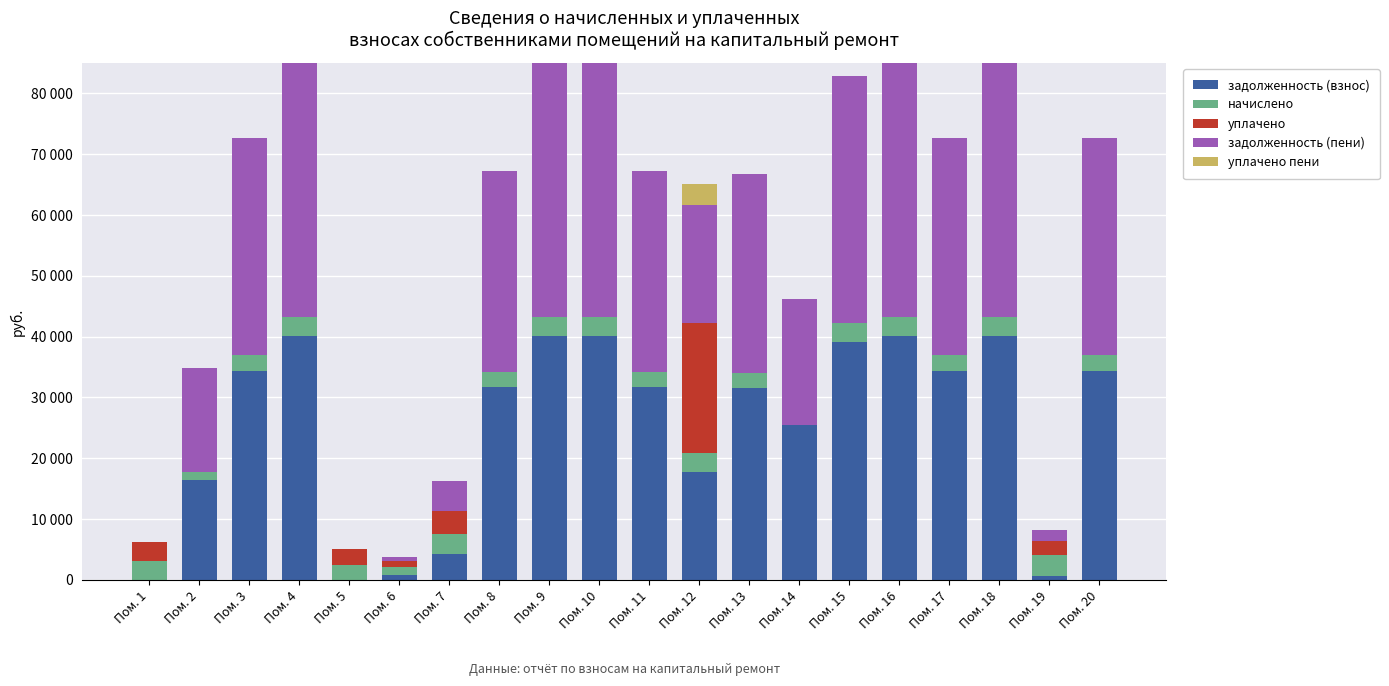

The value of уплачено пени at Пом. 11 is -1842.3. True or false?

False